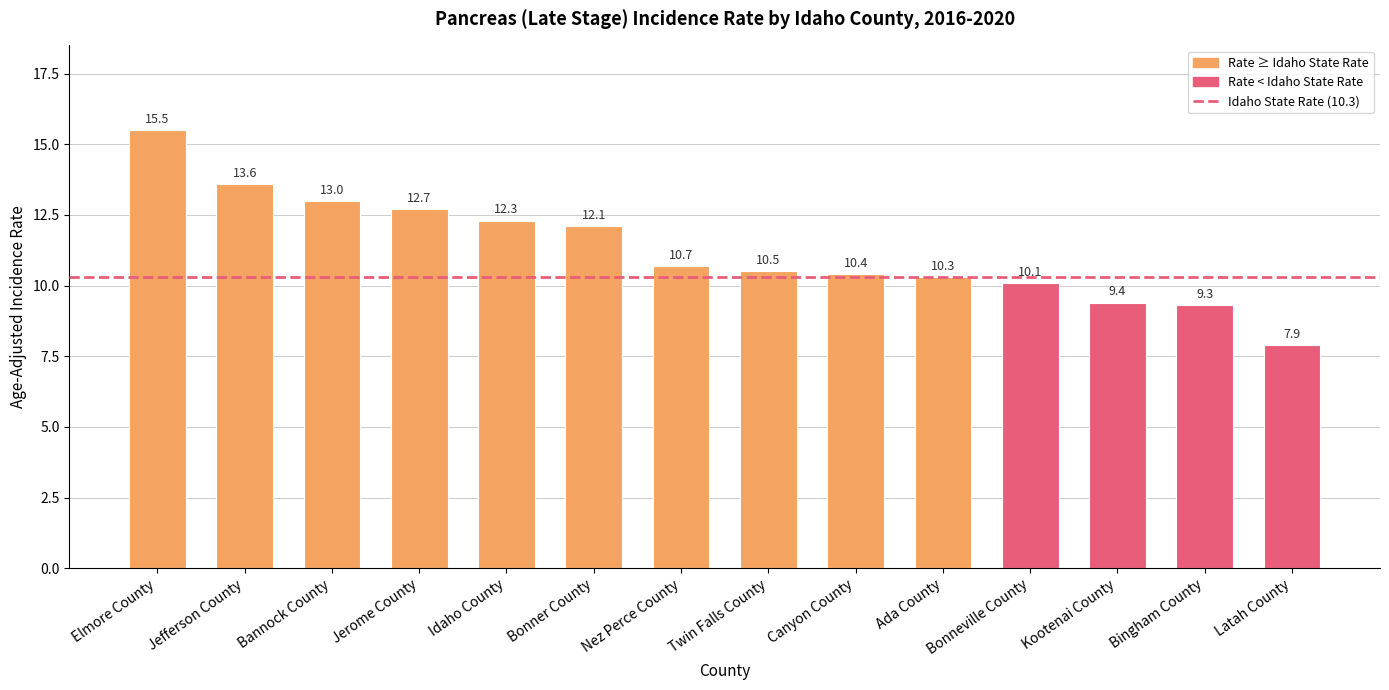

What is the difference between the maximum and minimum values?

7.6